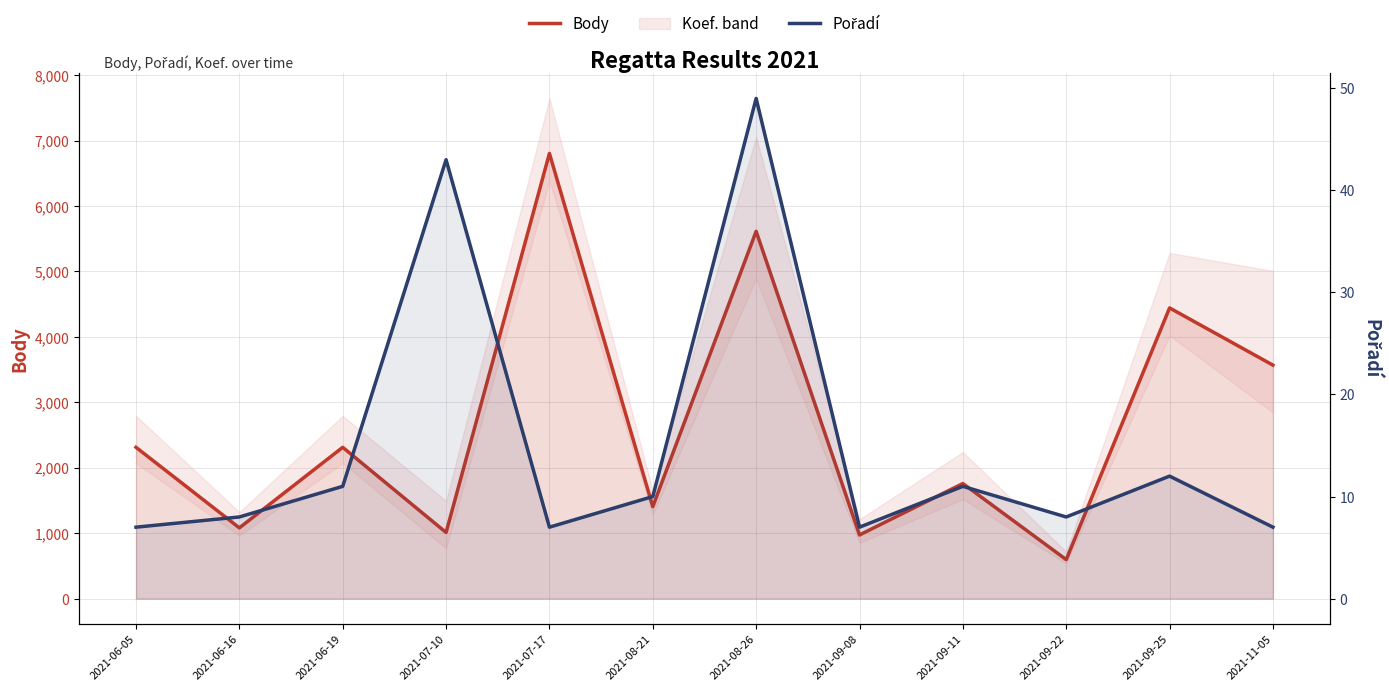

Is the value of Pořadí at 2021-06-16 greater than the value of Body at 2021-07-17?

No